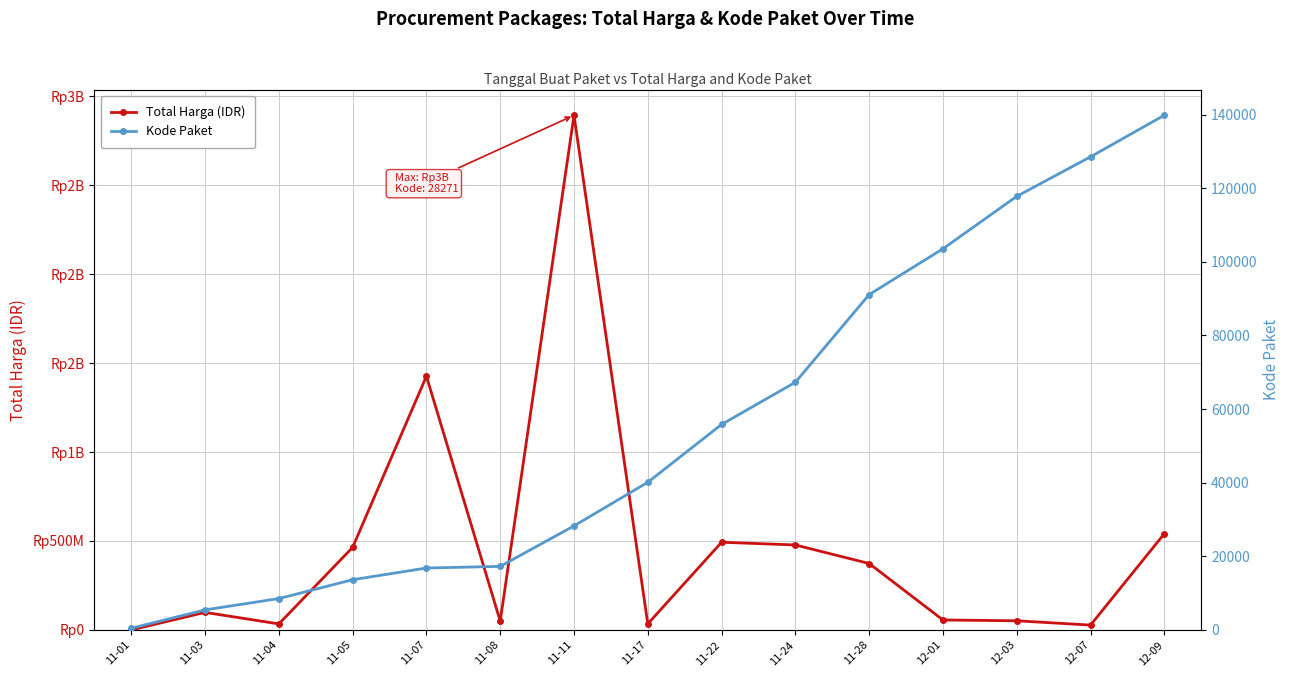

Is it true that Kode Paket equals 28271 at 11-11?

True